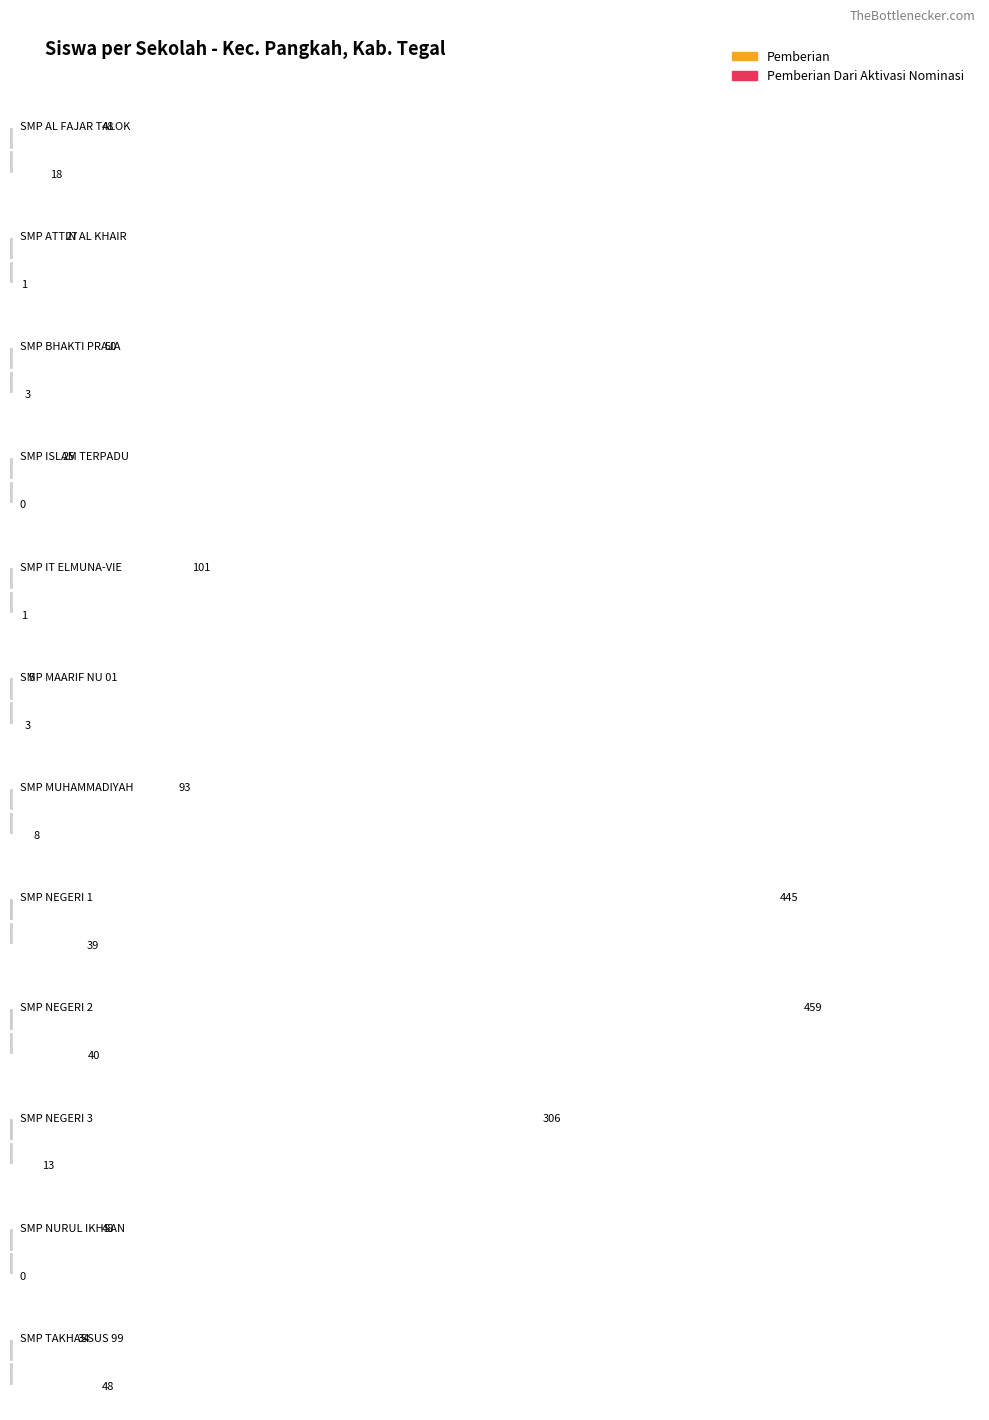

Which has a higher value, SMP TAKHASSUS 99 or SMP IT ELMUNA-VIE?

SMP IT ELMUNA-VIE